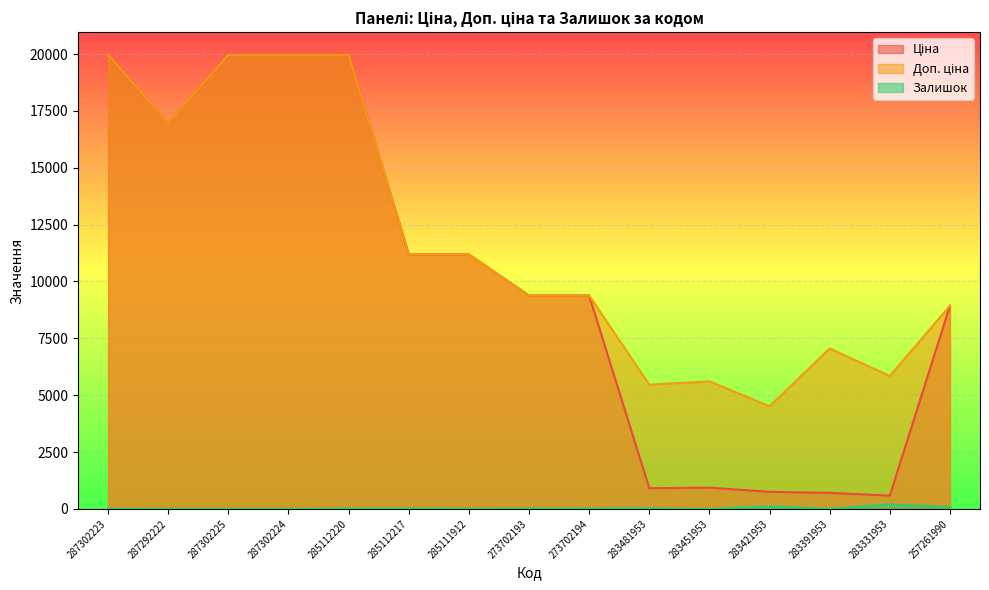

True or false: Доп. ціна has more than 2 points higher than both neighbors.

False